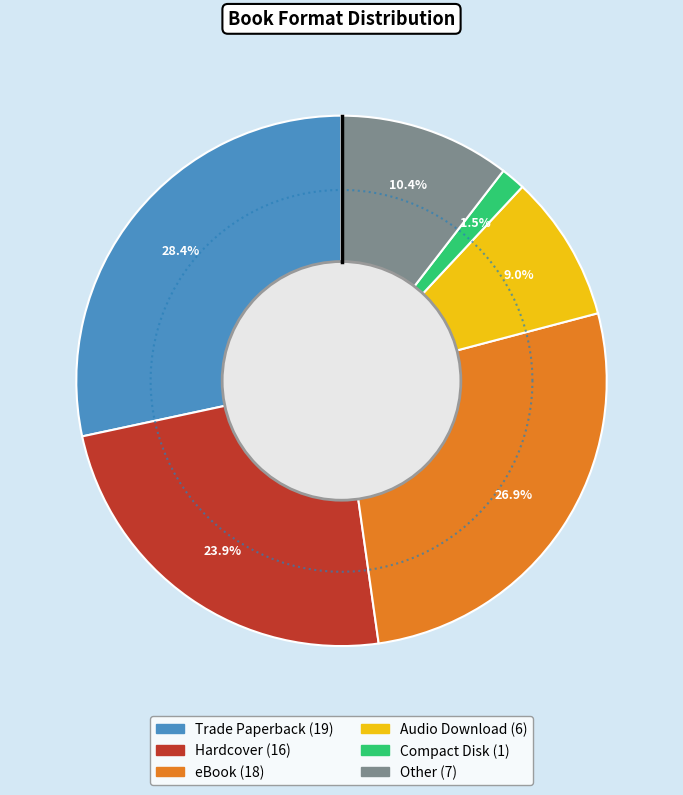

To the nearest percent, what portion does Other represent?

10%